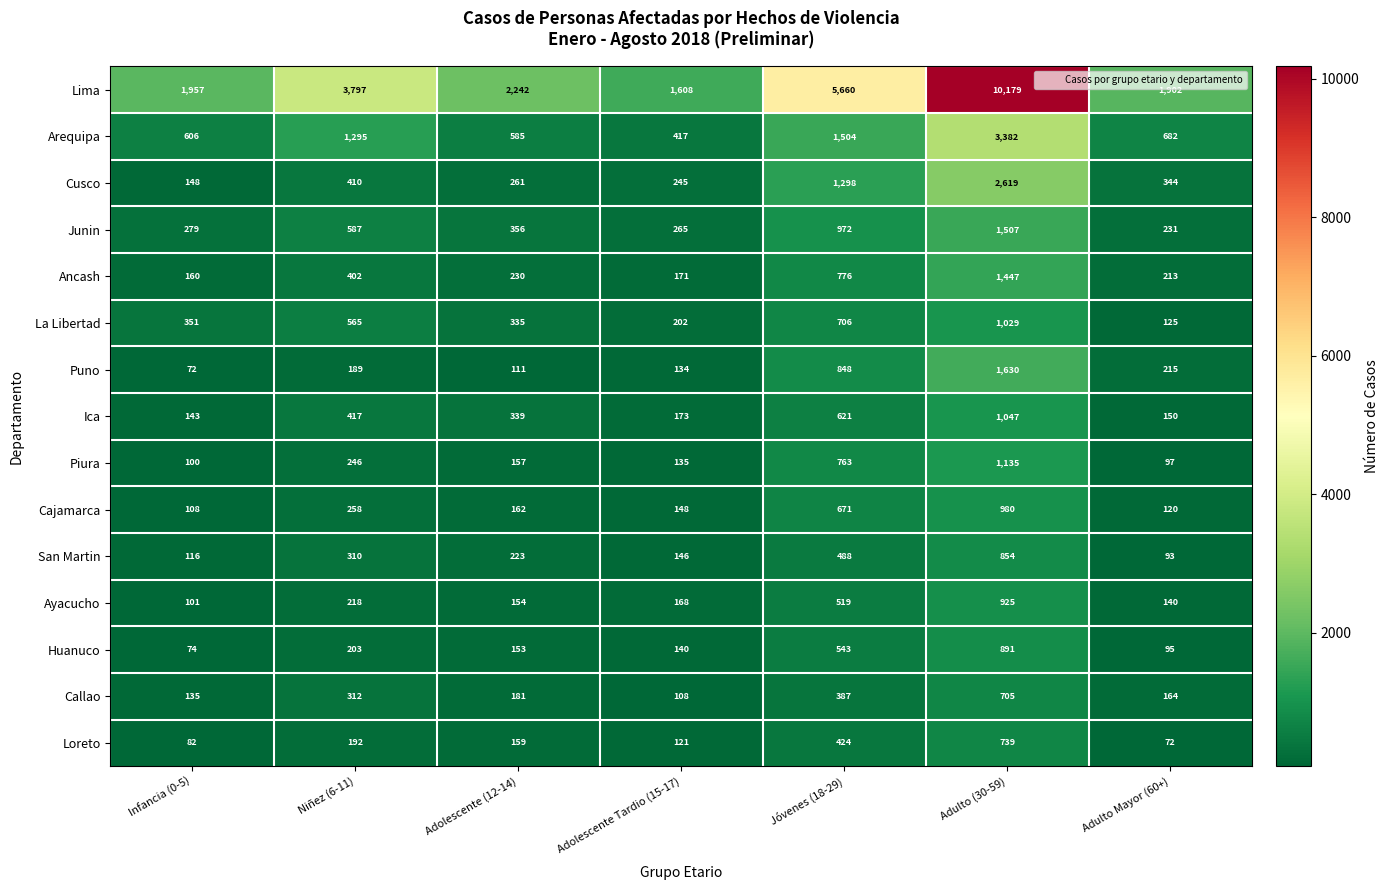

Which series changed the most between Infancia (0-5) and Adulto (30-59)?

Lima